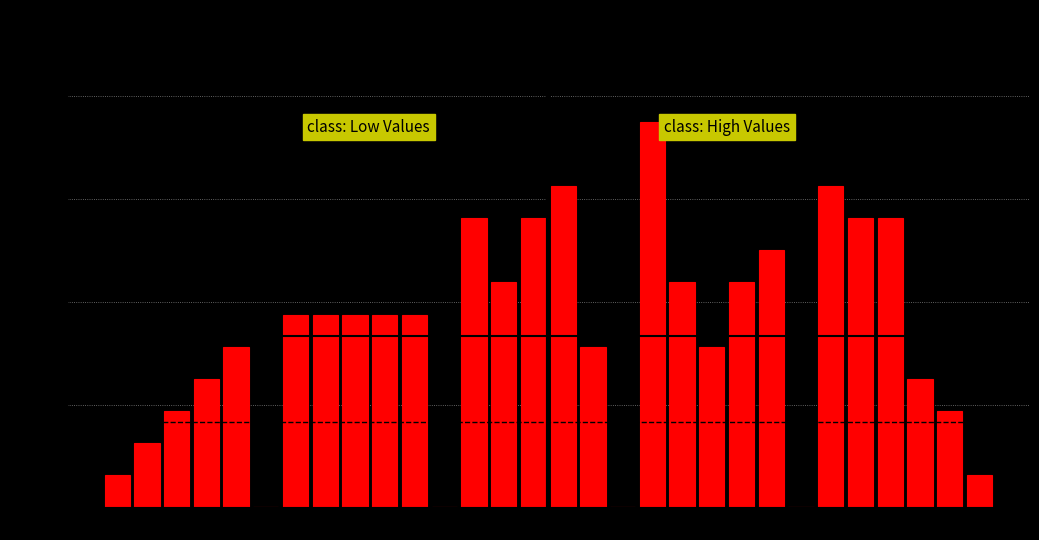

Around what value on the x-axis is the tallest bar? Give the approximate position of its centre, as read against the axis.

3.75